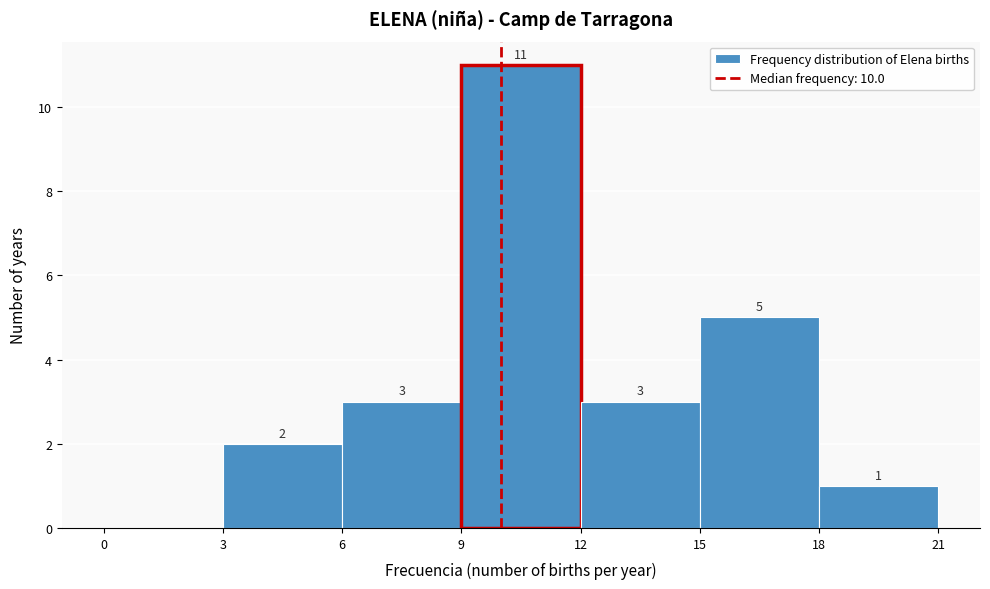

Which range on the x-axis has the tallest bar?

9 to 12